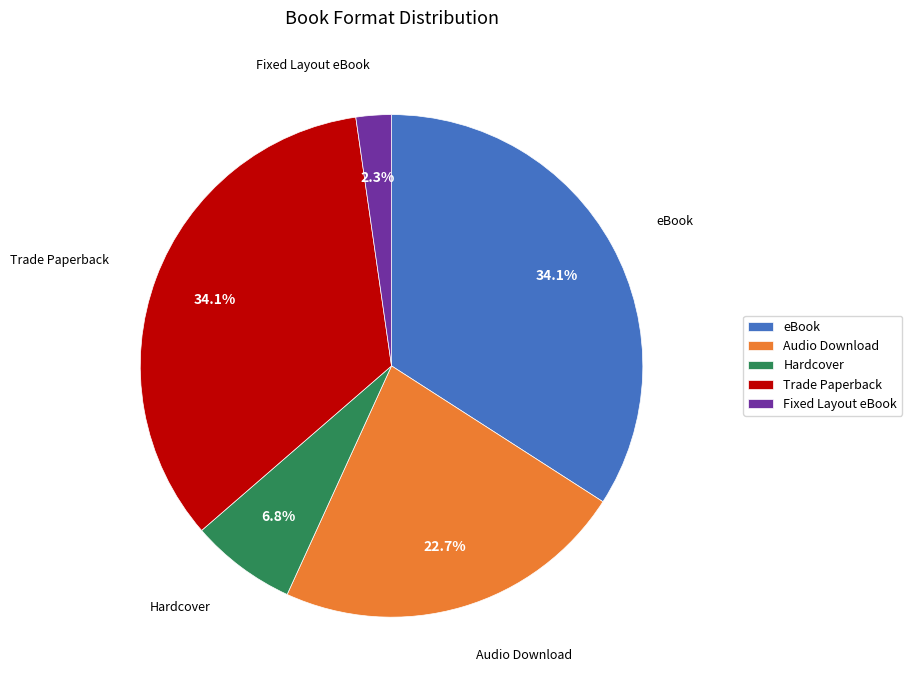

Does any single category account for the majority?

No